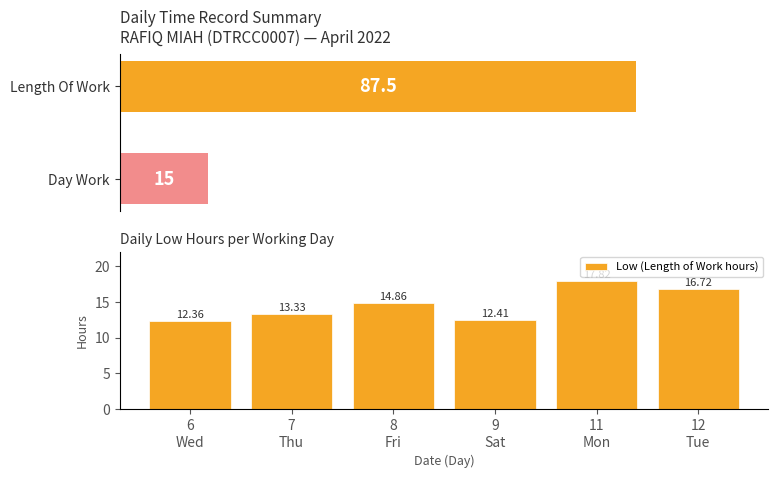

What is the change in value from 6
Wed to 9
Sat?

+0.1